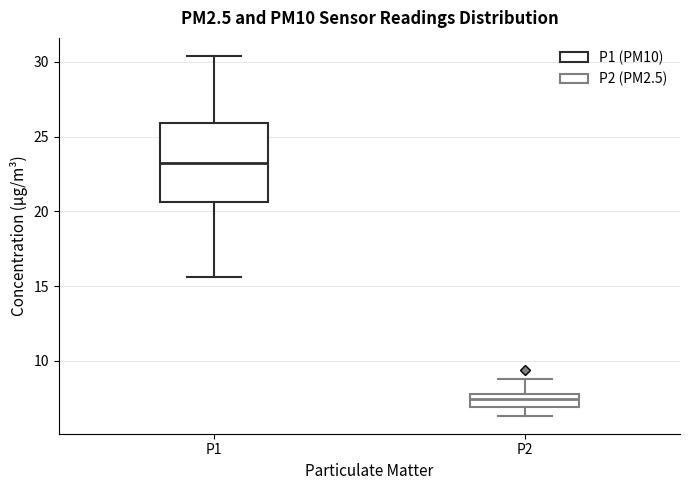

Which box has the lowest median line?

P2